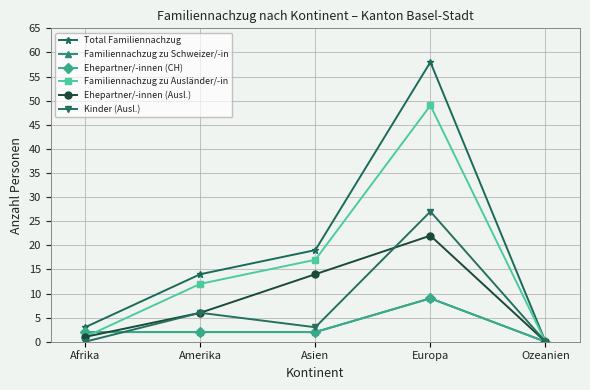

Which series changed the most between Afrika and Asien?

Total Familiennachzug